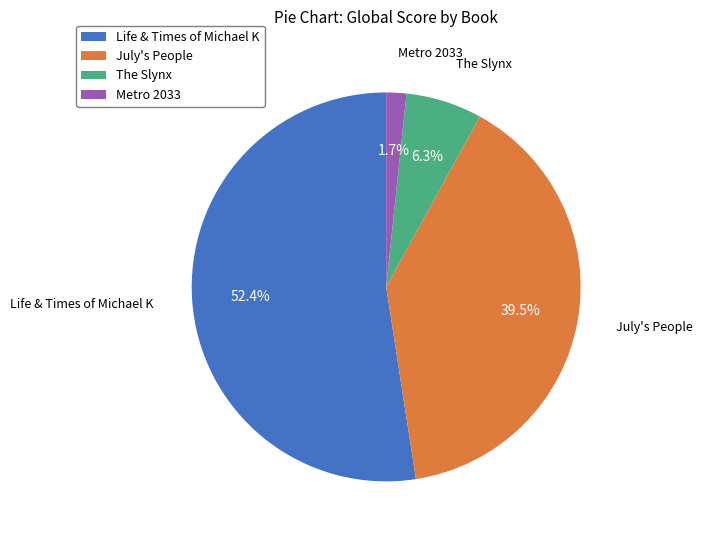

To the nearest percent, what is the difference between the Metro 2033 and July's People slice percentages?

38%